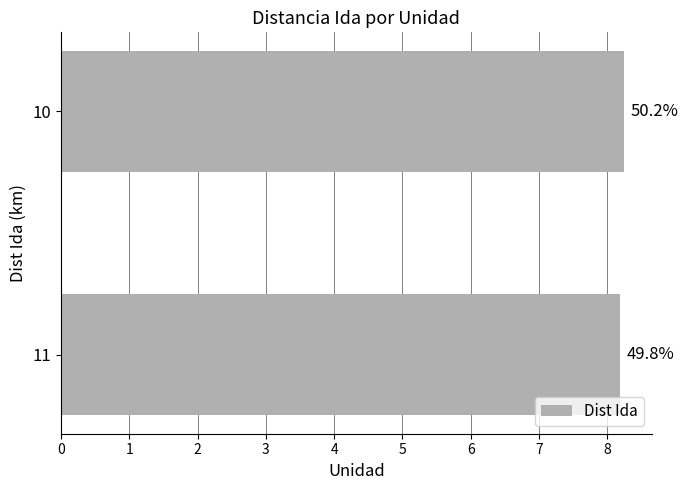

How many bars are there in total?

2